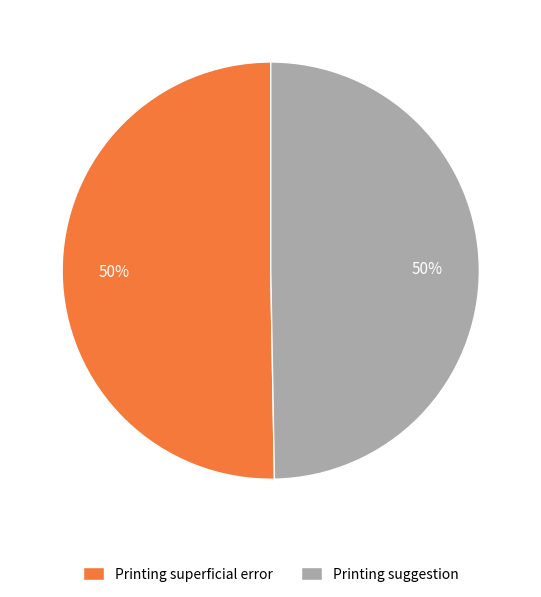

To the nearest percent, what is the combined percentage of Printing superficial error and Printing suggestion?

100%